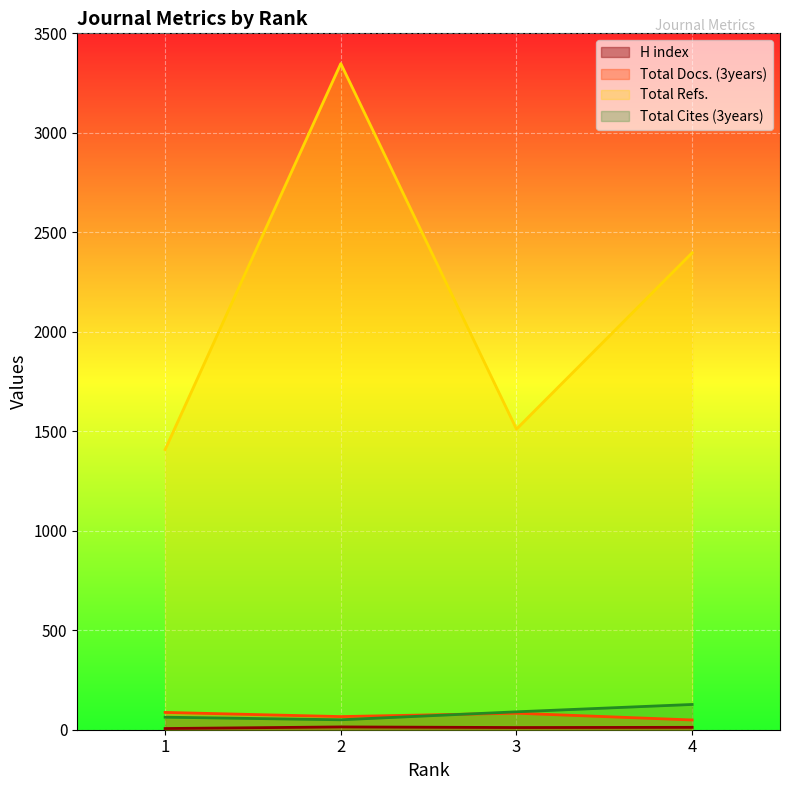

Reading left to right, extract all data points from this chart.

H index: 6	14	11	12
Total Docs. (3years): 87	66	83	49
Total Refs.: 1408	3348	1511	2397
Total Cites (3years): 63	50	90	127